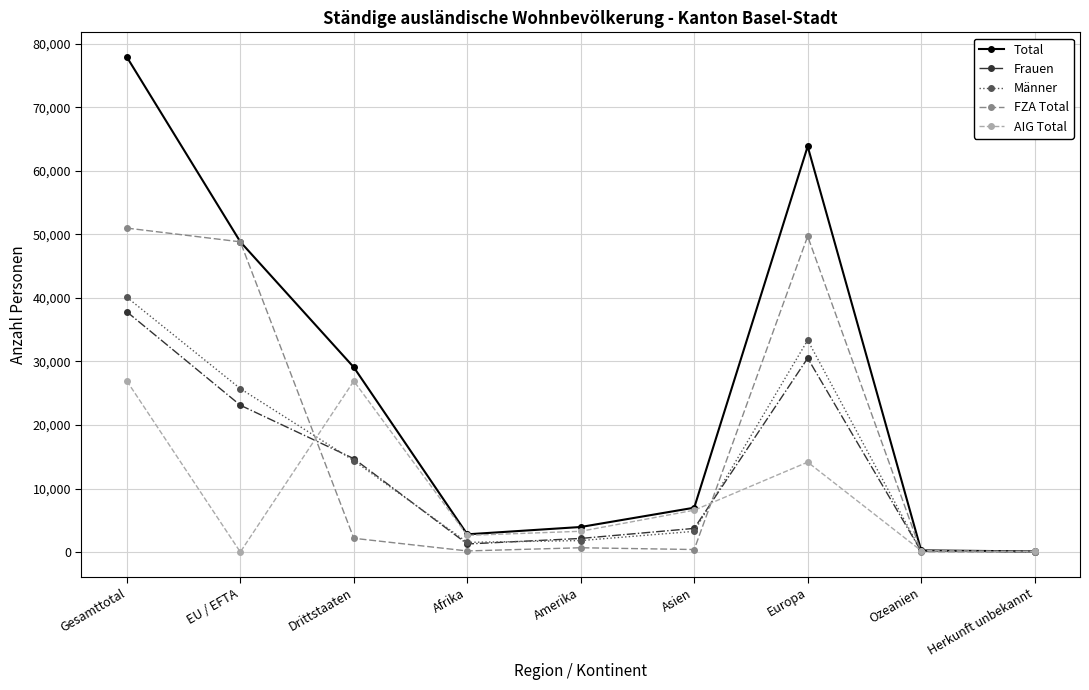

Where do Frauen and Männer first cross each other?

EU / EFTA and Drittstaaten